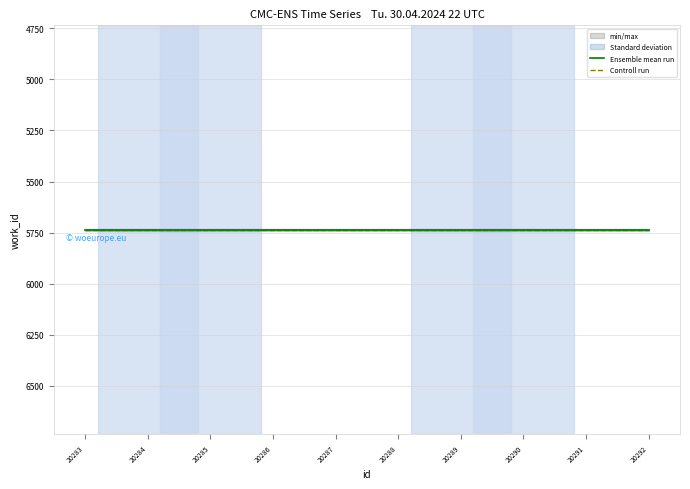

Which series has the largest total across all categories?

Ensemble mean run